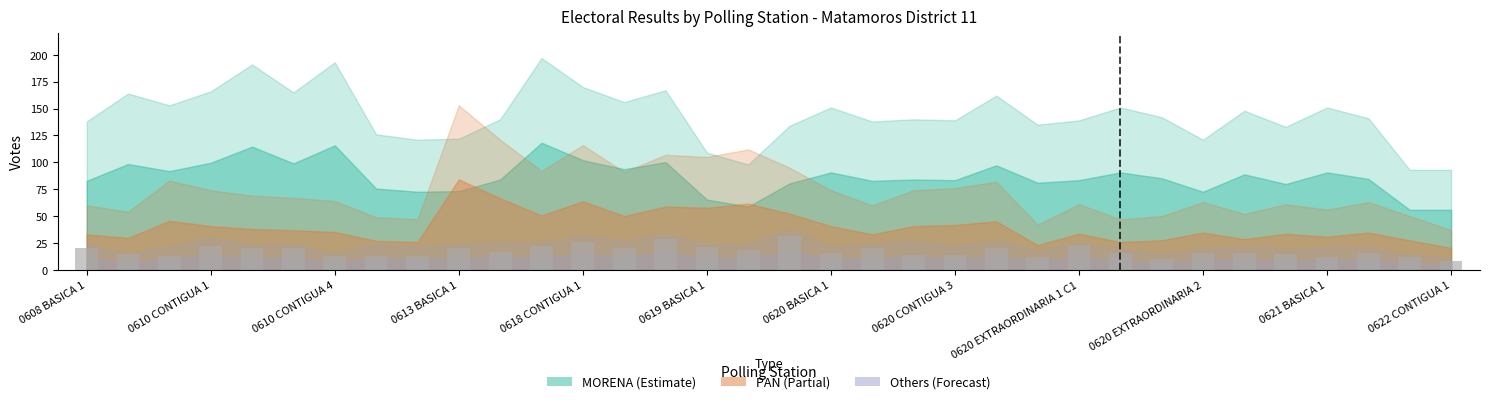

What is the difference between the maximum and minimum values?

23